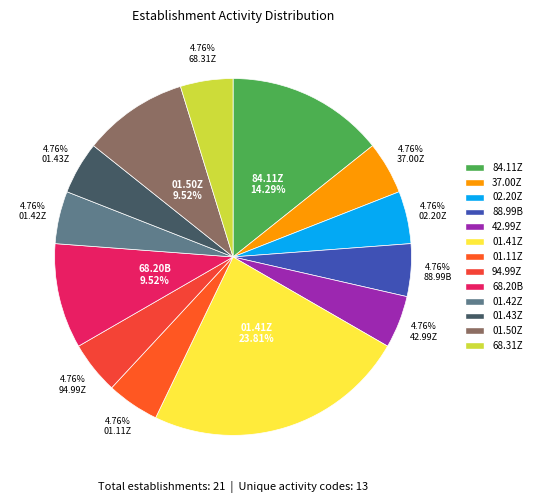

Count the number of slices in the pie.

13